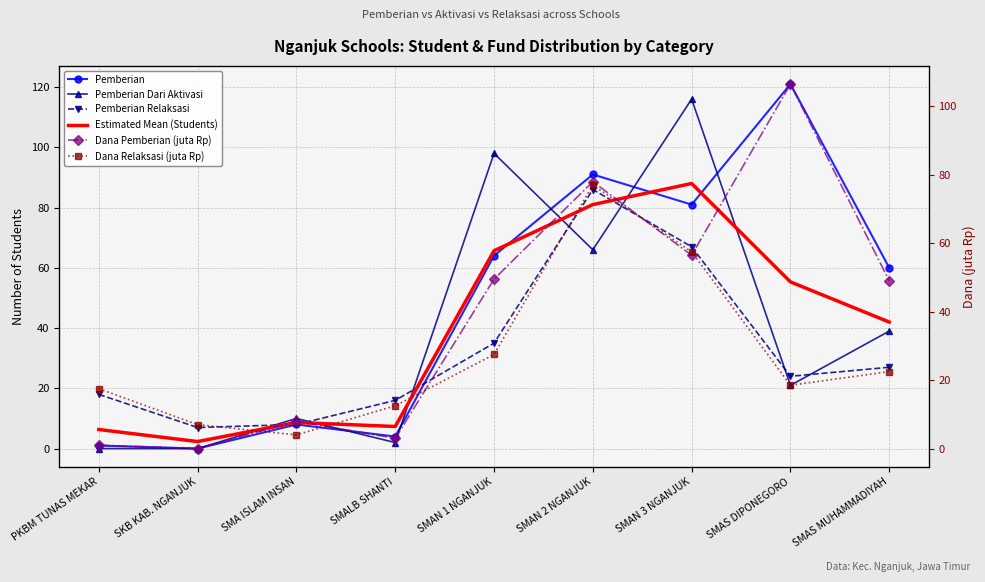

Which category has the lowest value in the Pemberian Dari Aktivasi series?

PKBM TUNAS MEKAR